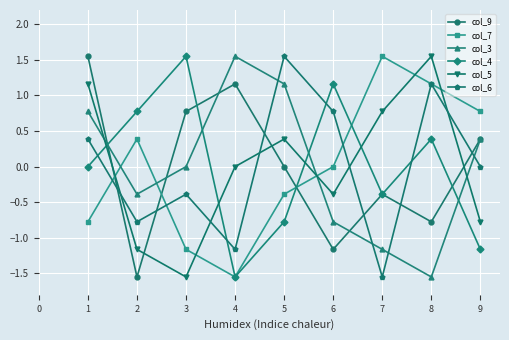

Where do col_4 and col_5 first cross each other?

1 and 2